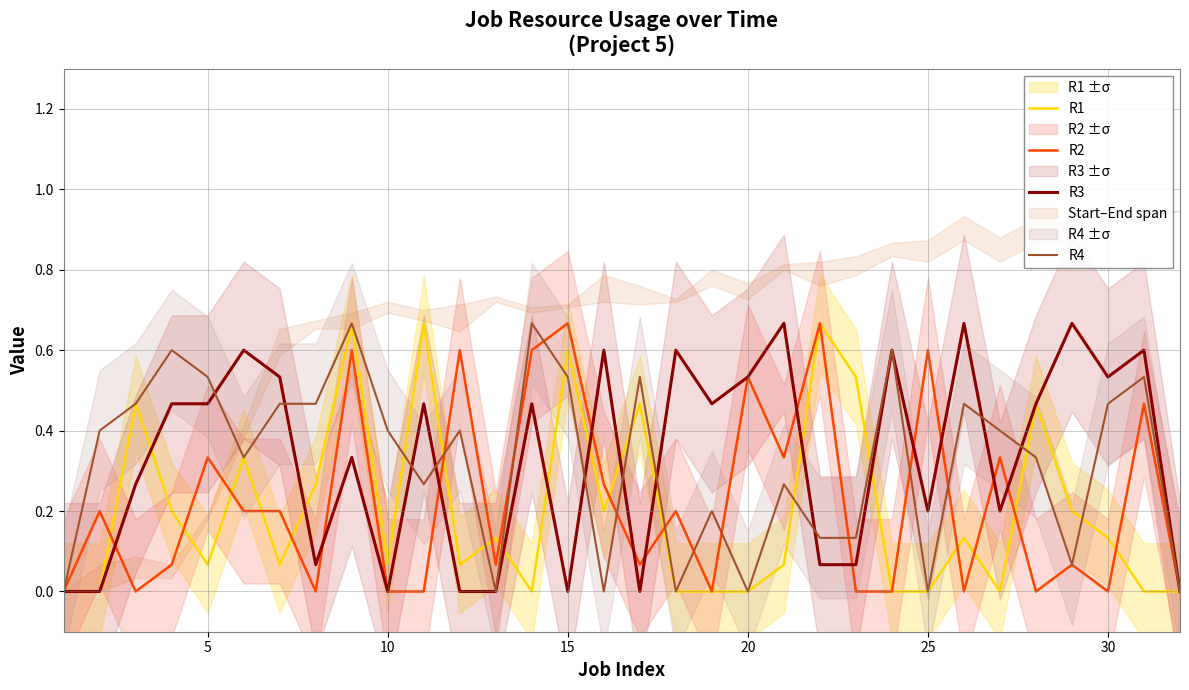

What is the difference between the maximum and minimum values in the R2 series?

0.7